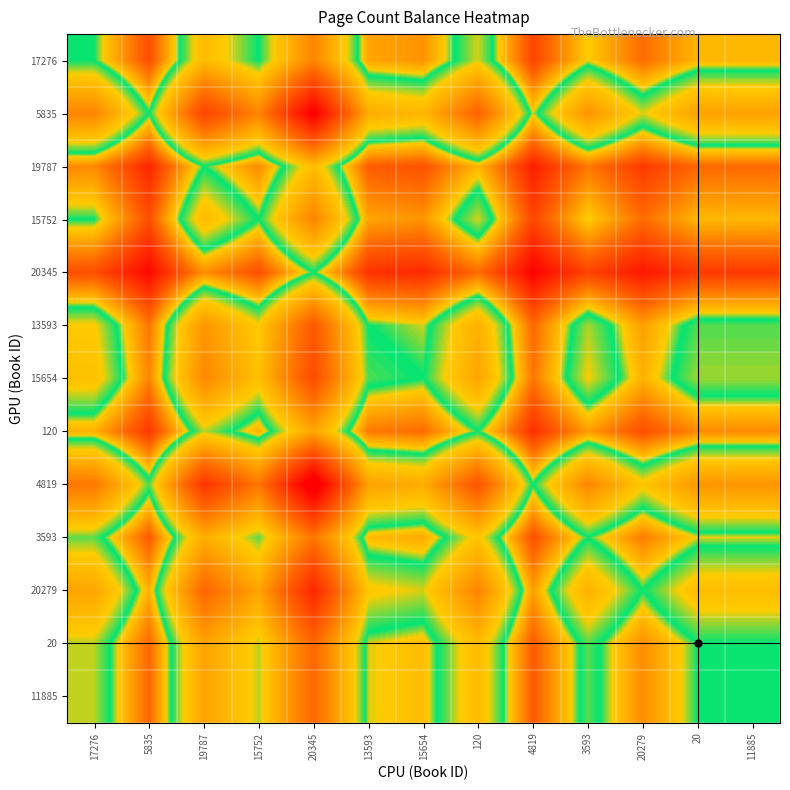

Rank the series by their maximum value, from lowest to highest.

20345, 19787, 120, 17276, 15752, 3593, 20, 11885, 13593, 15654, 20279, 5835, 4819